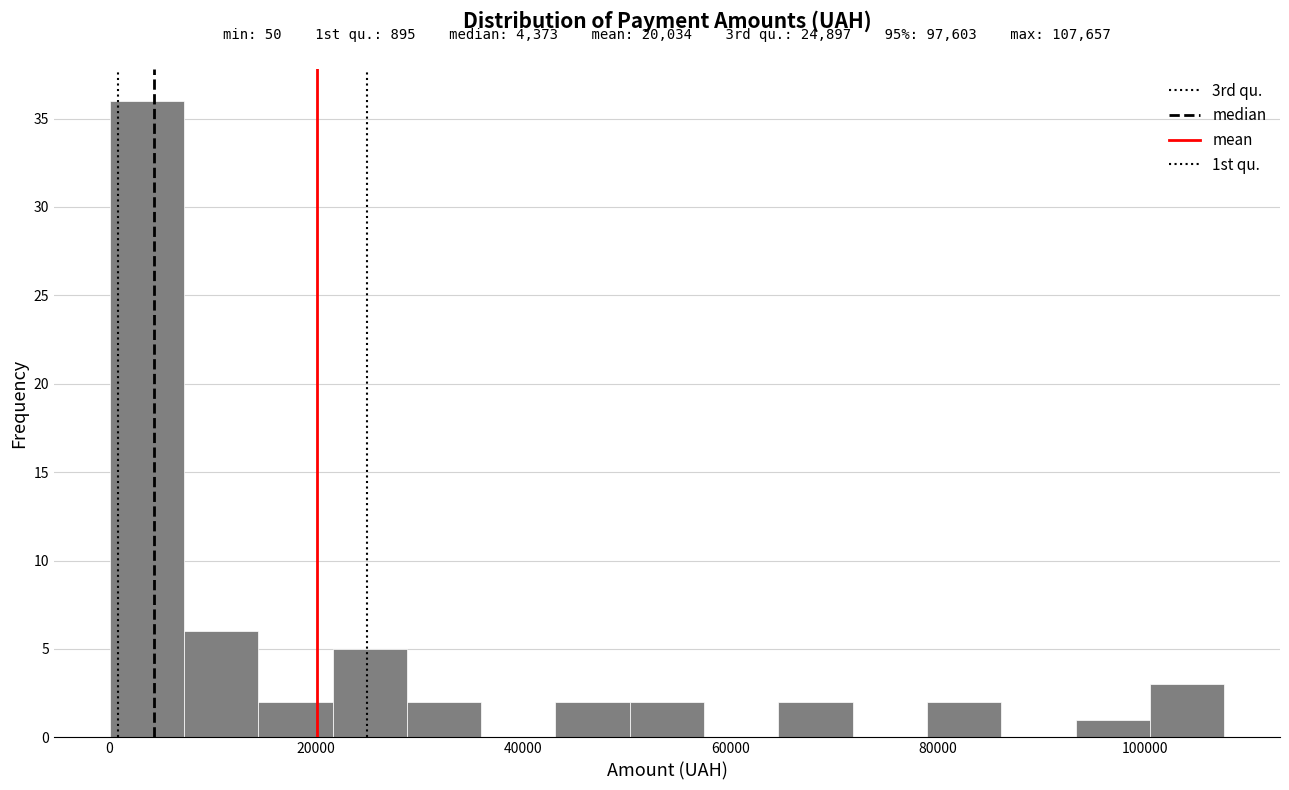

Read against the x-axis, roughly where is the centre of the tallest bar?

4000